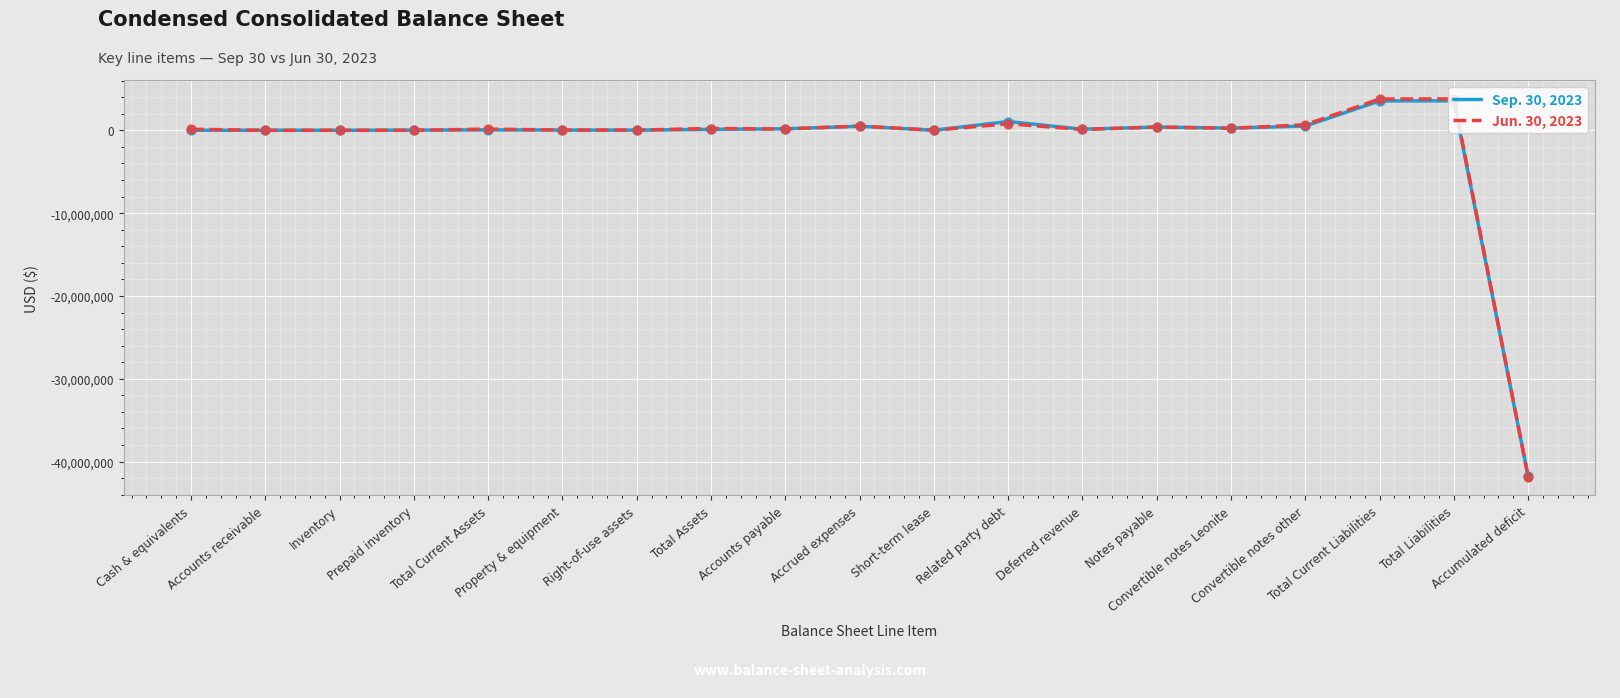

What is the minimum value for Sep. 30, 2023?

-41792947